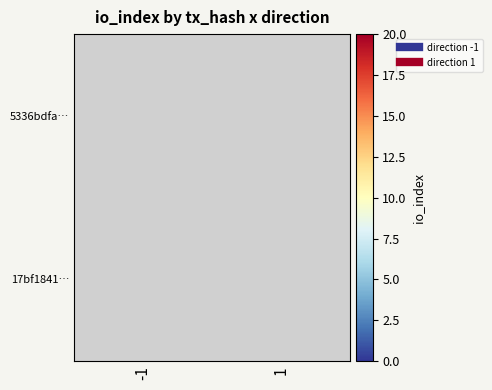

Rank the categories by 5336bdfa… value from highest to lowest.

-1, 1